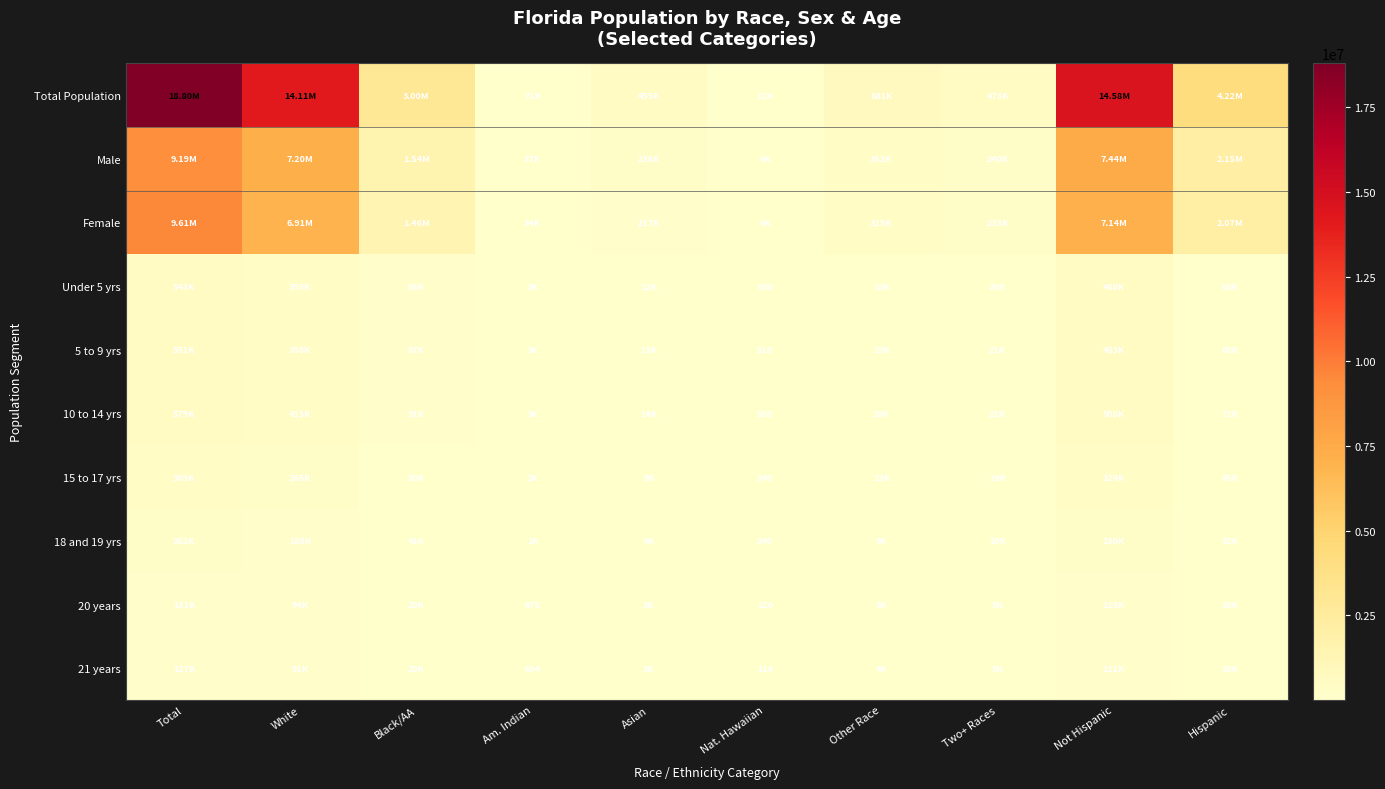

The 10 to 14 yrs series shows 356 at Nat. Hawaiian. True or false?

False